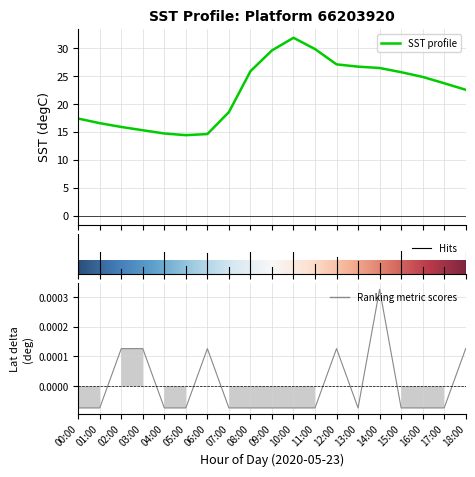

How many values in GPS Lat(deg) are above zero?

6